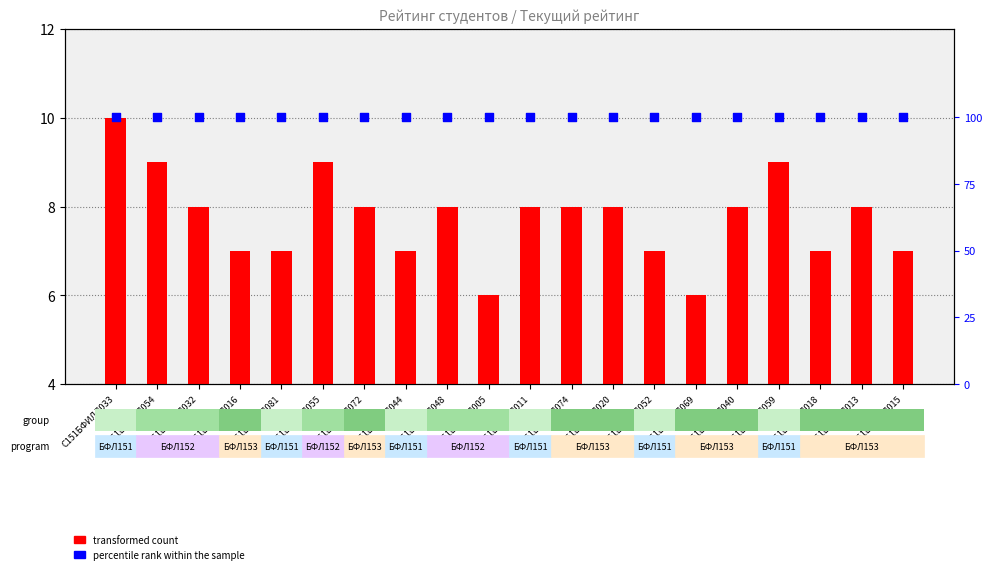

Which series reaches the maximum Y coordinate?

percentile rank within the sample